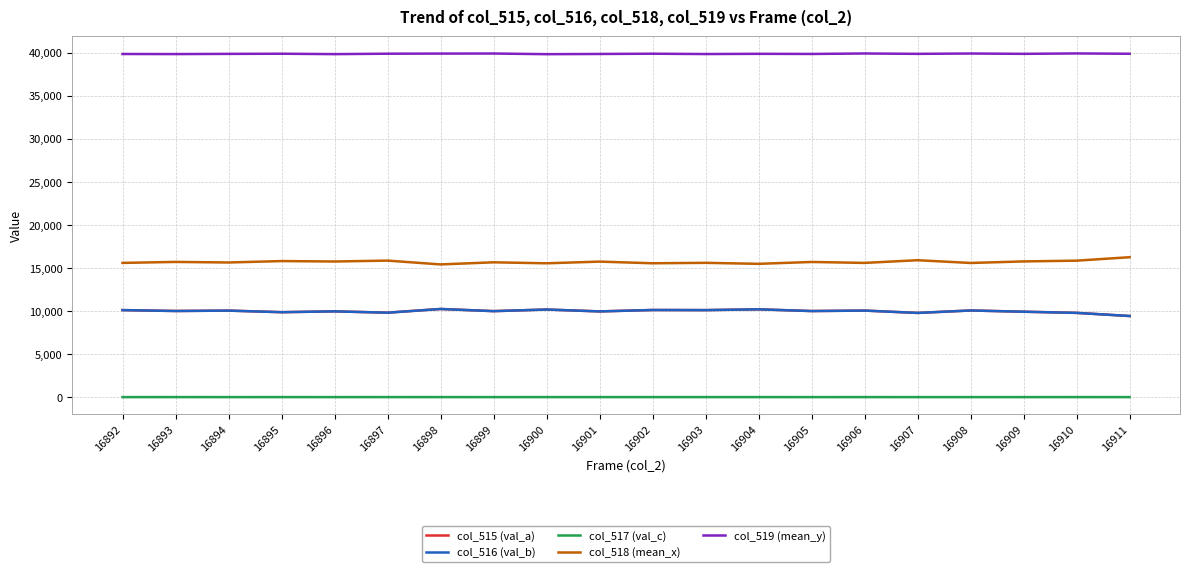

Is the value of col_517 (val_c) at 16909 greater than the value of col_519 (mean_y) at 16893?

No